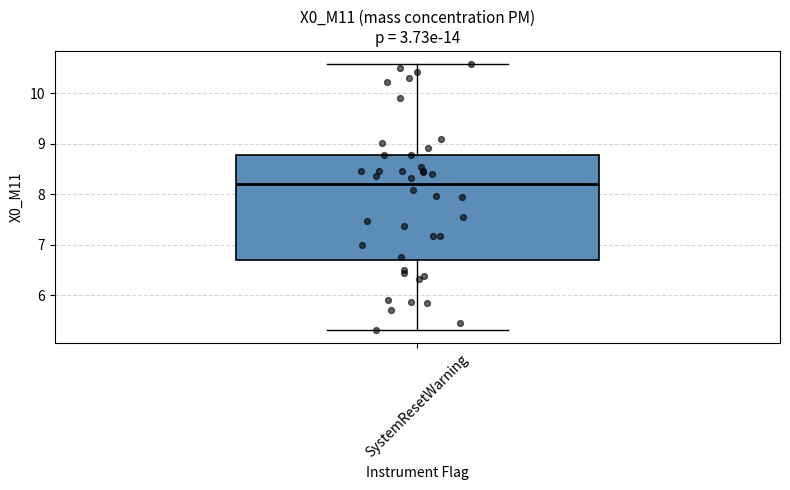

Where does the lower whisker of the box for SystemResetWarning end on the y-axis? The values are not printed on the chart, so give them approximately, as read against the axis.

5.3